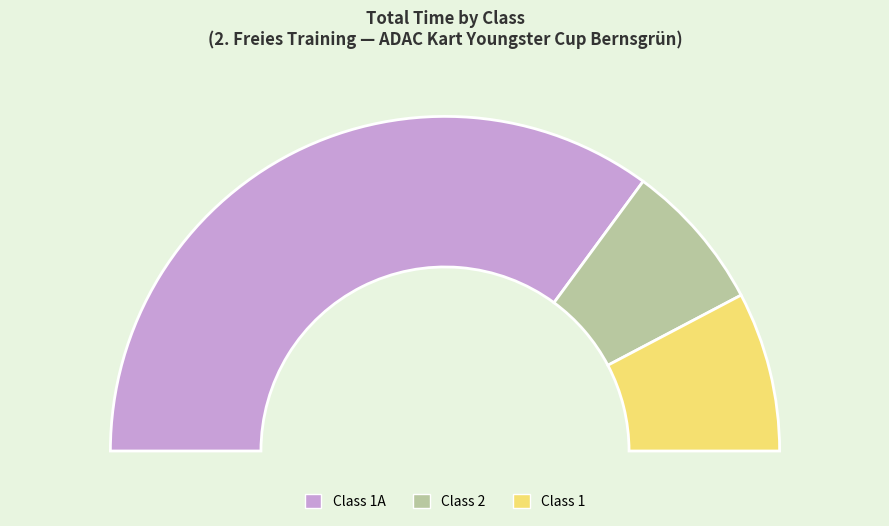

Which category has the smallest portion of the pie?

2